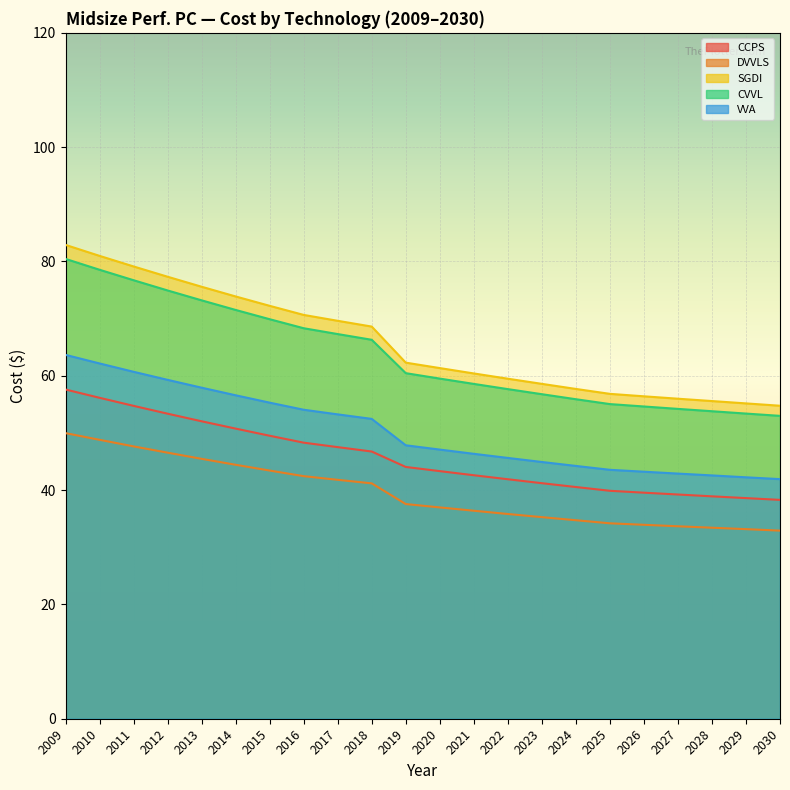

True or false: CVVL and SGDI cross at least once.

False